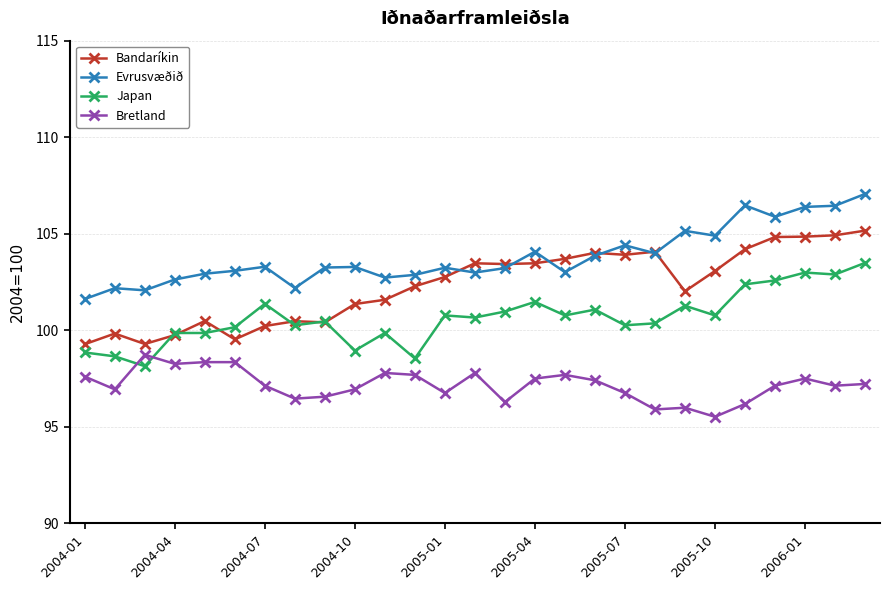

In Bandaríkin, how many points are higher than both neighbors (excluding endpoints)?

6